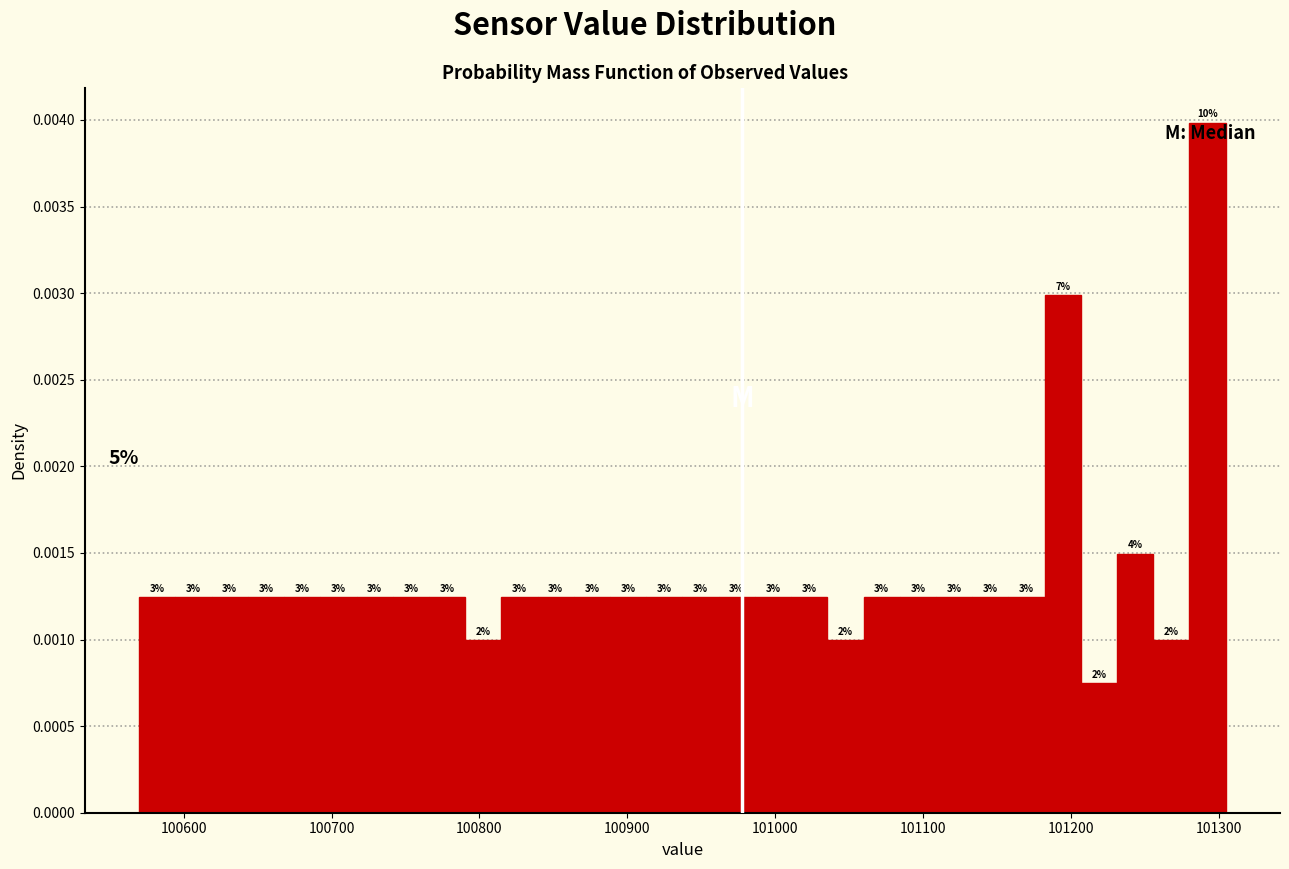

Read against the x-axis, roughly where is the centre of the tallest bar?

101290